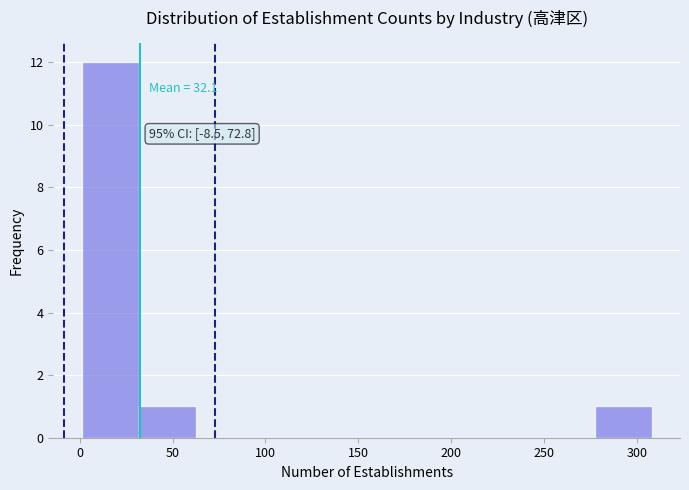

Over which range of the x-axis is the bar tallest?

0 to 30